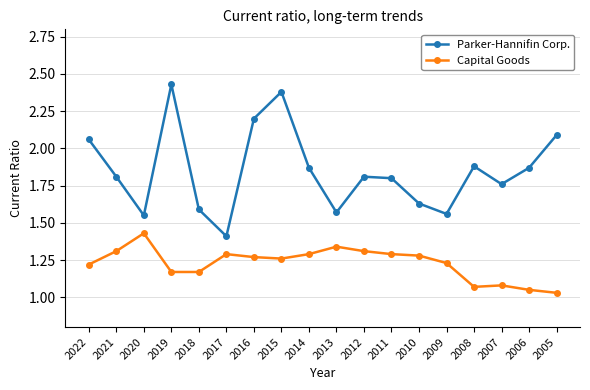

True or false: Parker-Hannifin Corp. and Capital Goods intersect in this chart.

False